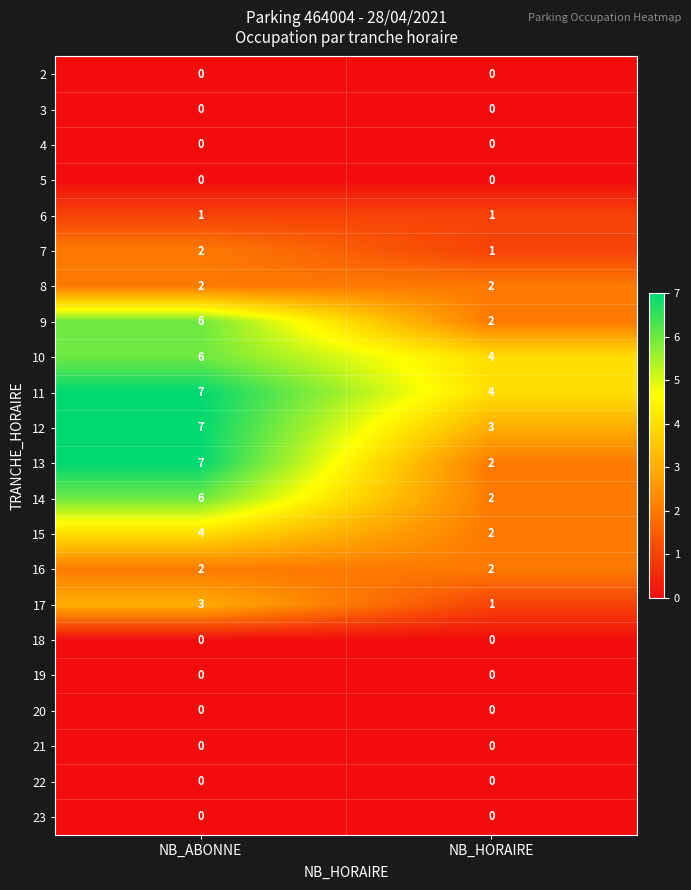

Which category has the lowest value in the 12 series?

NB_HORAIRE